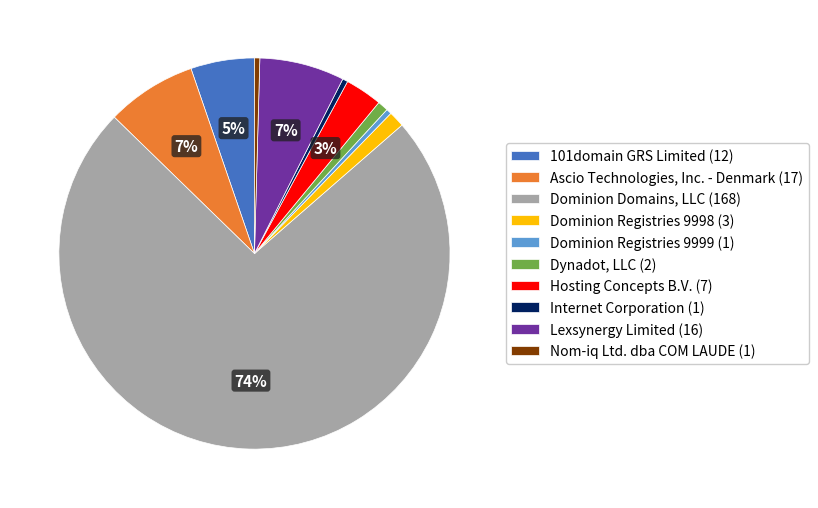

Is the sum of Internet Corporation (1) and Dominion Registries 9999 (1) greater than half?

No